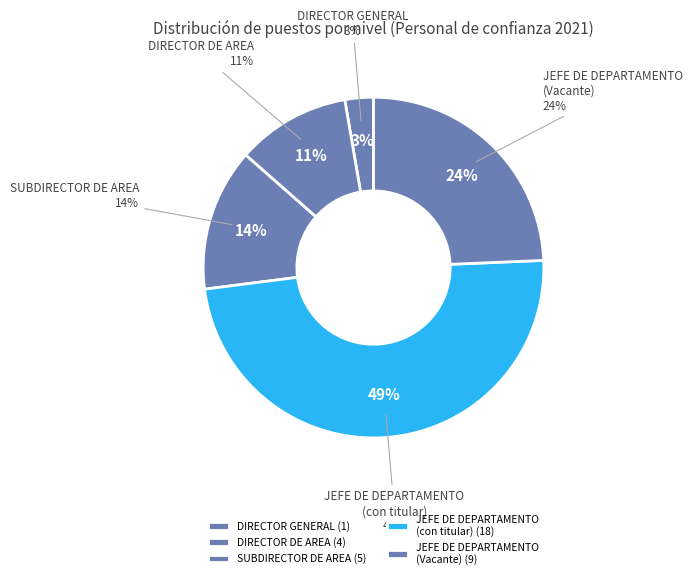

Is there any slice that represents more than half of the pie?

No